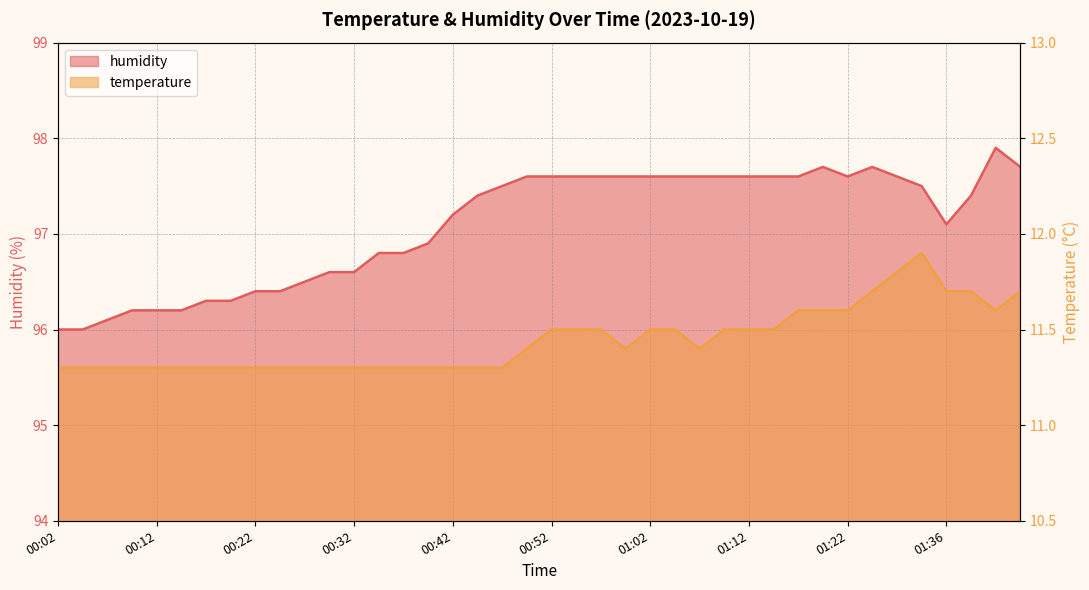

True or false: humidity and temperature cross at least once.

False